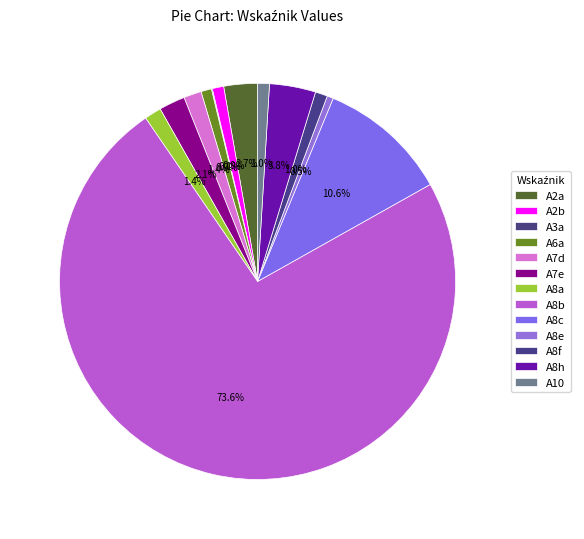

To the nearest percent, what is the average slice percentage?

8%